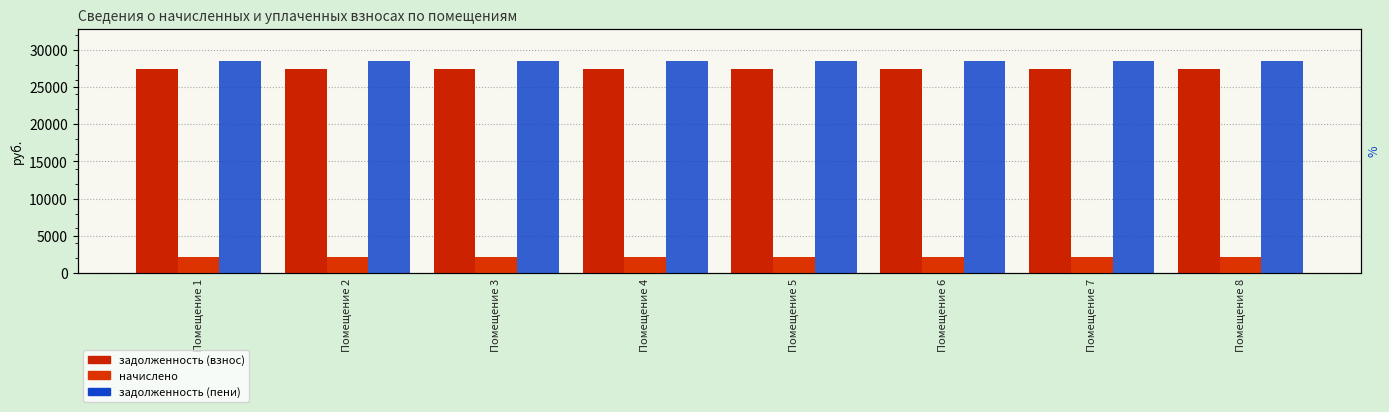

Reading left to right, what are all the values shown in this chart?

задолженность (взнос): Помещение 1=27461.3	Помещение 2=27461.3	Помещение 3=27461.3	Помещение 4=27461.3	Помещение 5=27461.3	Помещение 6=27461.3	Помещение 7=27461.3	Помещение 8=27461.3
начислено: Помещение 1=2184.0	Помещение 2=2184.0	Помещение 3=2184.0	Помещение 4=2184.0	Помещение 5=2184.0	Помещение 6=2184.0	Помещение 7=2184.0	Помещение 8=2184.0
задолженность (пени): Помещение 1=28553.3	Помещение 2=28553.3	Помещение 3=28553.3	Помещение 4=28553.3	Помещение 5=28553.3	Помещение 6=28553.3	Помещение 7=28553.3	Помещение 8=28553.3